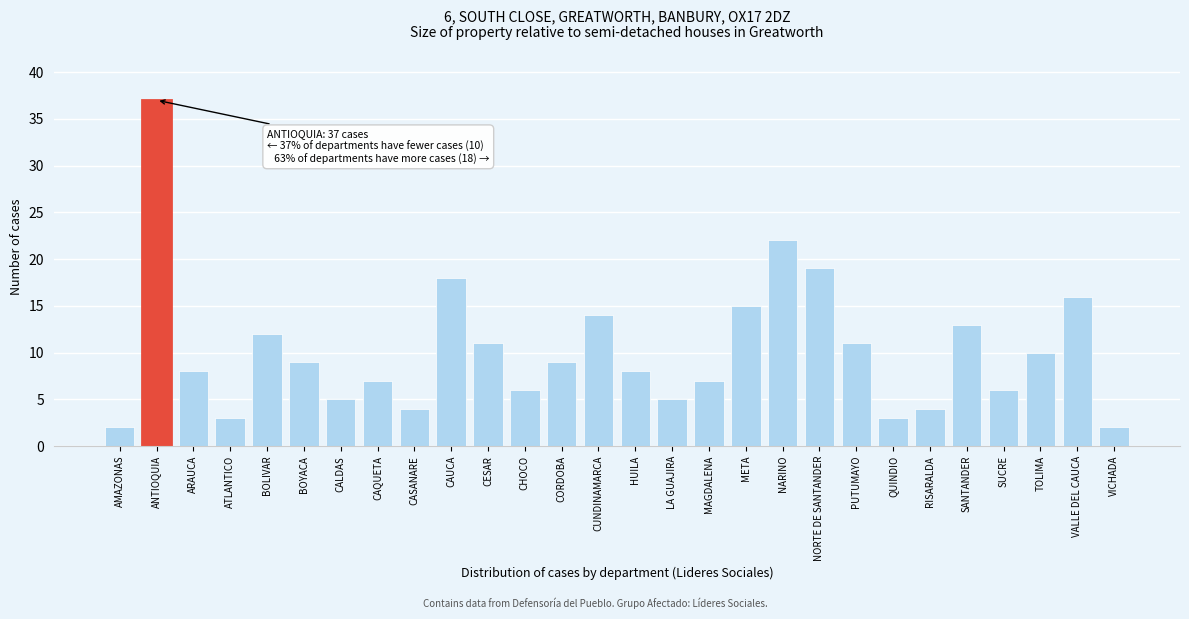

Reading left to right, list all the values displayed in this chart.

2	37	8	3	12	9	5	7	4	18	11	6	9	14	8	5	7	15	22	19	11	3	4	13	6	10	16	2